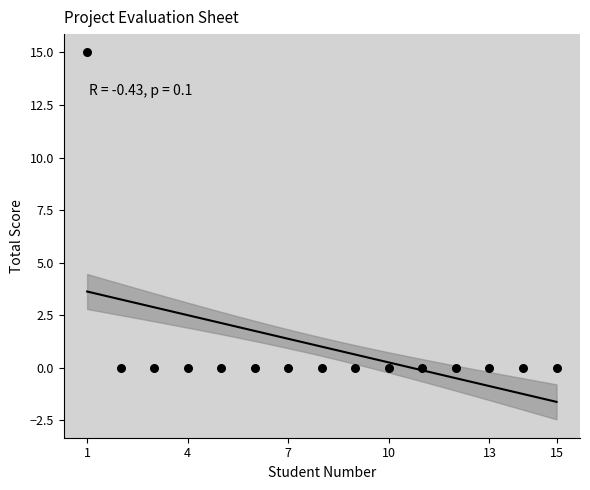

What is the range of X values (max minus min)?

14